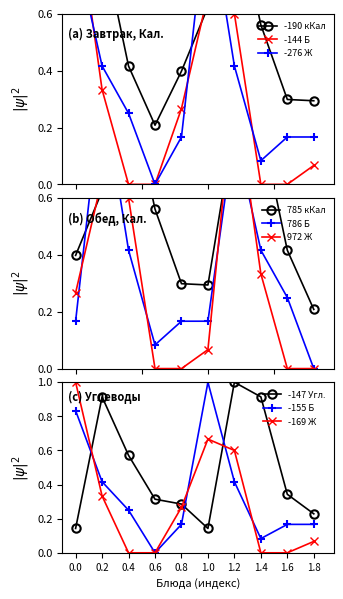

In Белки (blue +), how many points are higher than both neighbors (excluding endpoints)?

1